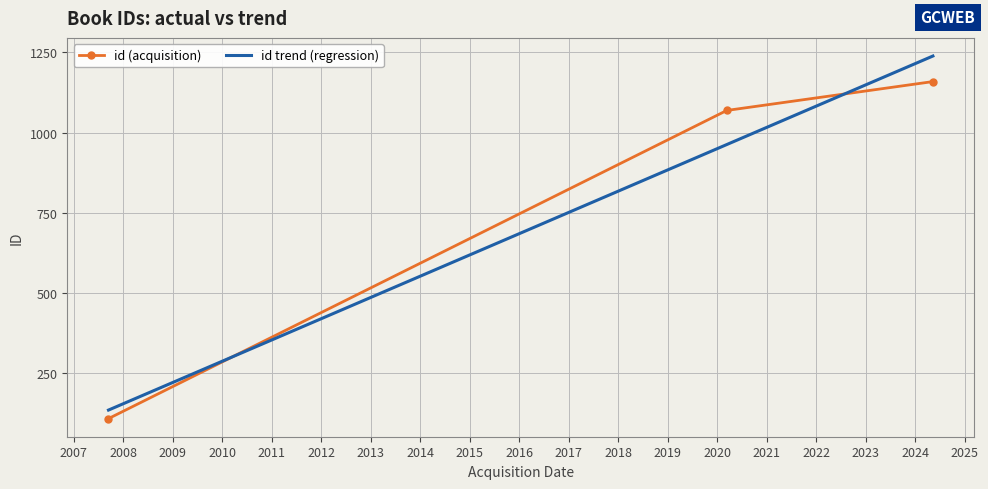

What is the change in value from 13/03/2020 to 12/05/2024?

+90